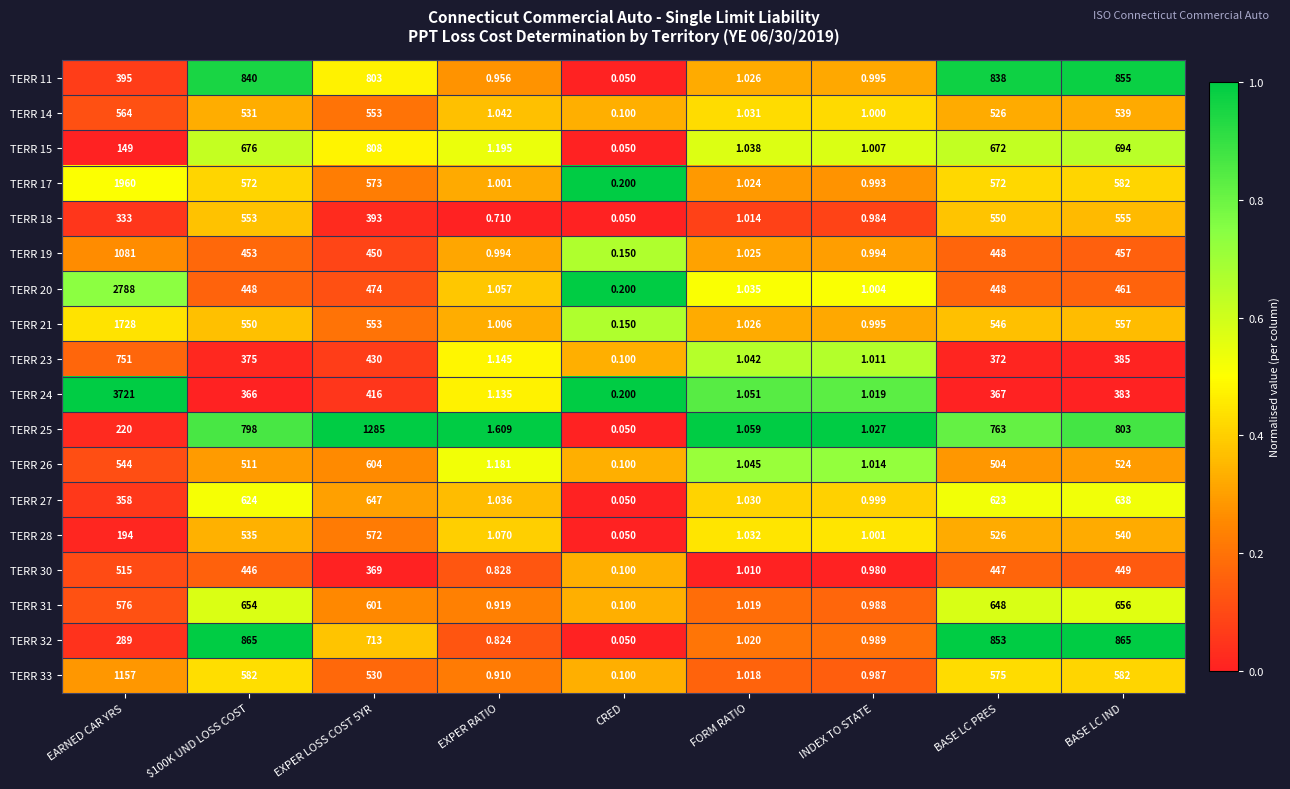

What is the greatest value displayed?

3721.0